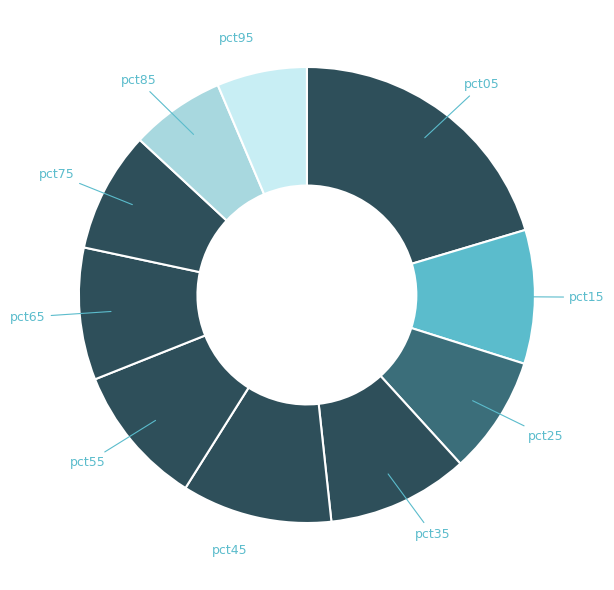

The pct25 slice represents 19% of the pie. True or false?

False